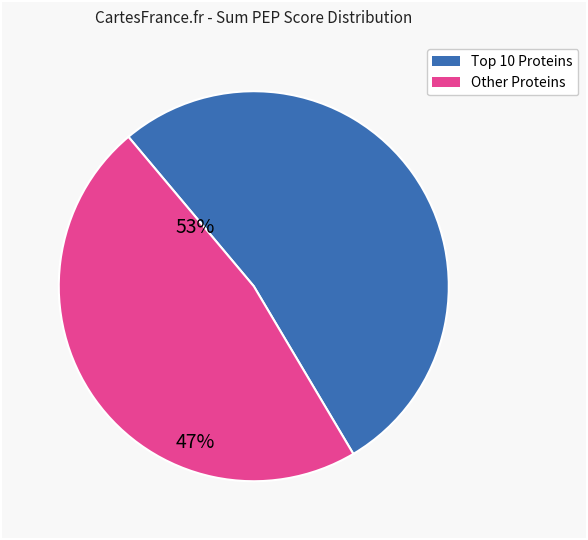

Is there any slice that represents more than half of the pie?

Yes